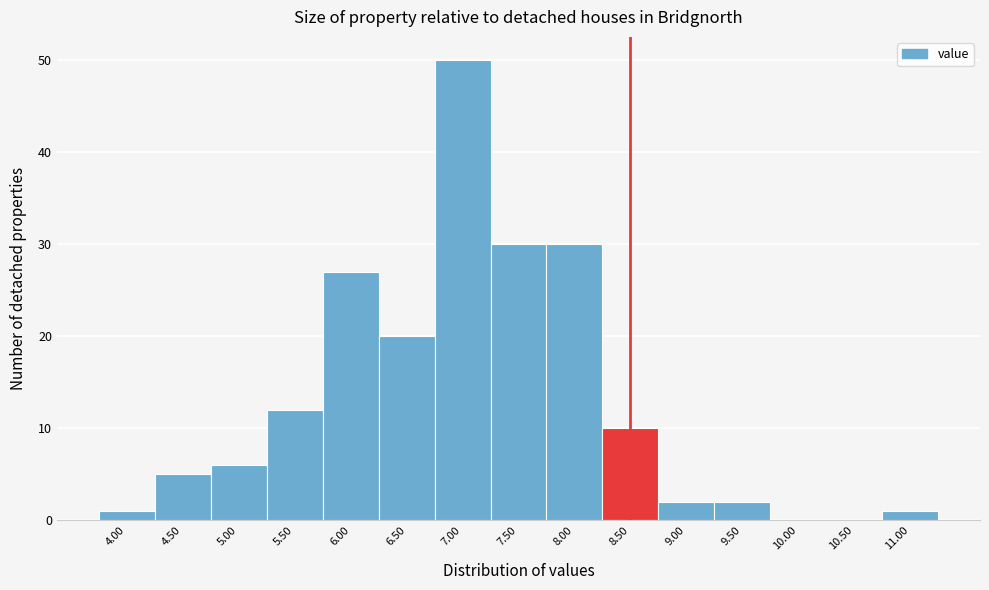

Reading right to left, list all the values displayed in this chart.

11.00=1	10.50=0	10.00=0	9.50=2	9.00=2	8.50=10	8.00=30	7.50=30	7.00=50	6.50=20	6.00=27	5.50=12	5.00=6	4.50=5	4.00=1